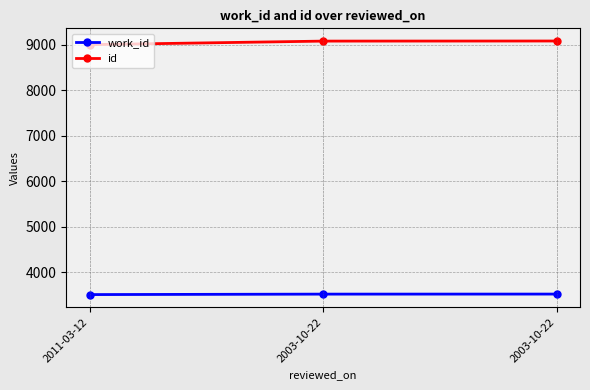

What is the maximum value shown in the chart?

9086